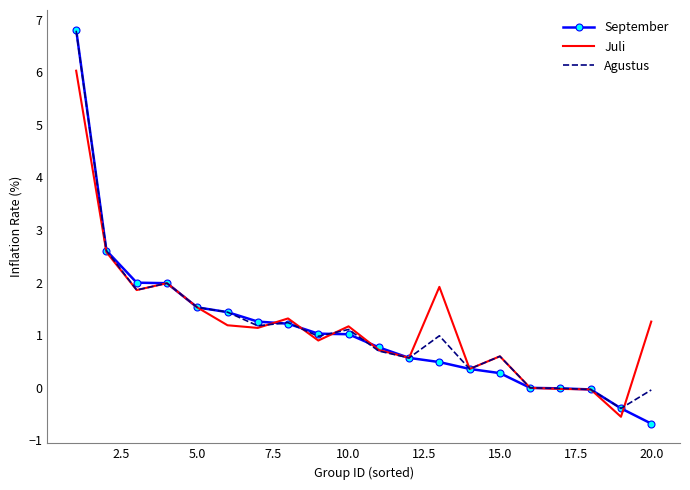

Which series has the largest range (max minus min)?

September